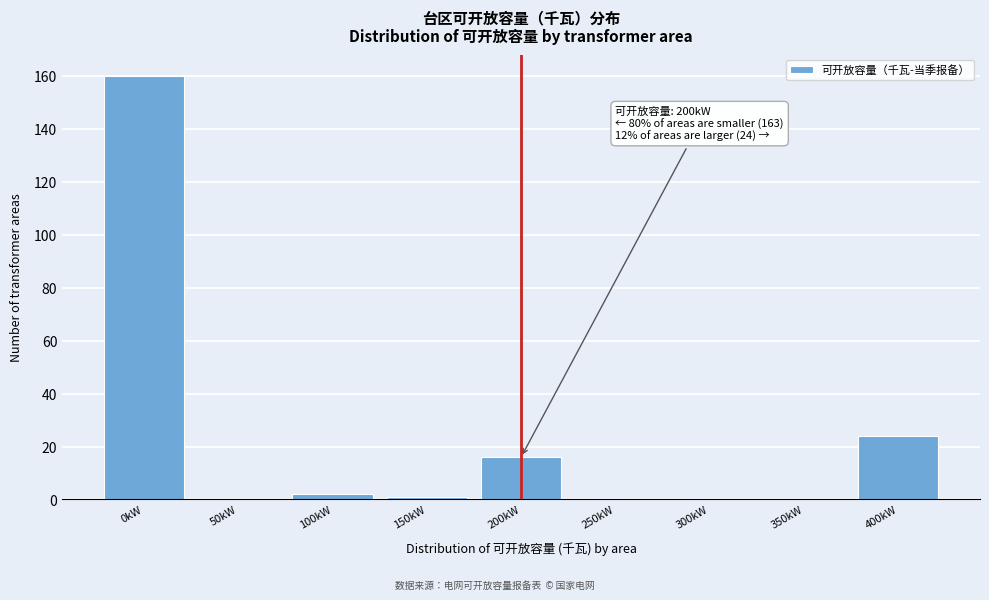

Which range on the x-axis has the tallest bar?

-25 to 25